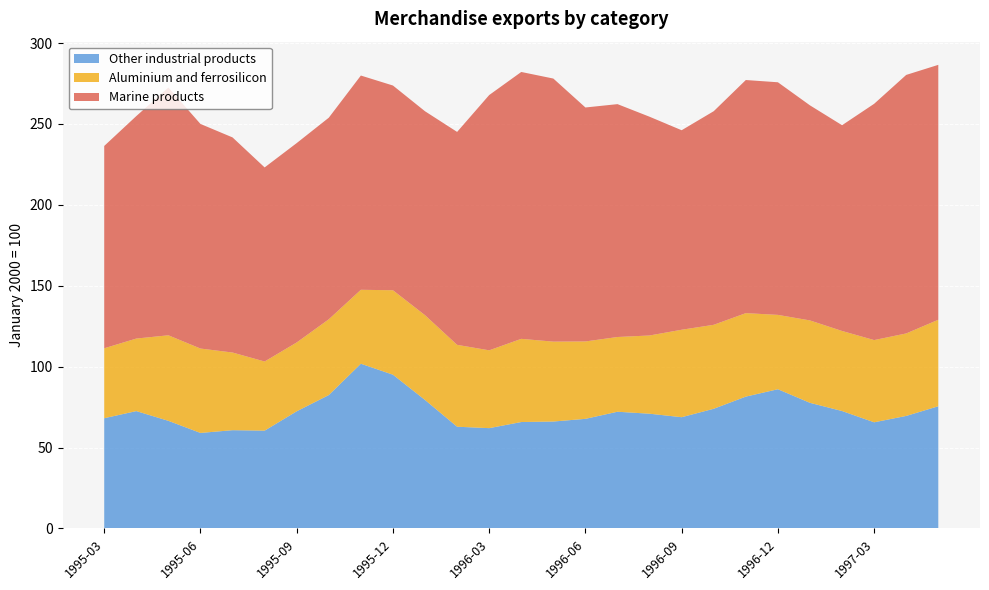

Reading right to left, list all the values displayed in this chart.

Marine products: 157.5	159.8	146.0	127.2	132.9	143.8	144.1	132.0	123.3	135.2	143.9	144.6	162.6	164.9	157.8	131.6	126.0	126.5	132.4	124.6	123.2	119.9	132.9	138.8	153.1	137.5	125.0
Aluminium and ferrosilicon: 53.5	51.0	50.8	49.5	50.9	46.0	51.6	51.9	54.1	48.4	46.2	47.8	49.4	51.4	48.1	50.6	52.4	52.2	45.7	46.8	42.5	42.7	48.0	52.2	52.9	44.8	43.2
Other industrial products: 75.5	69.5	65.6	72.6	77.6	86.0	81.5	74.0	68.8	70.9	72.1	67.8	66.1	65.8	62.0	62.9	79.4	95.0	101.8	82.4	72.4	60.5	60.7	59.0	66.5	72.5	68.1